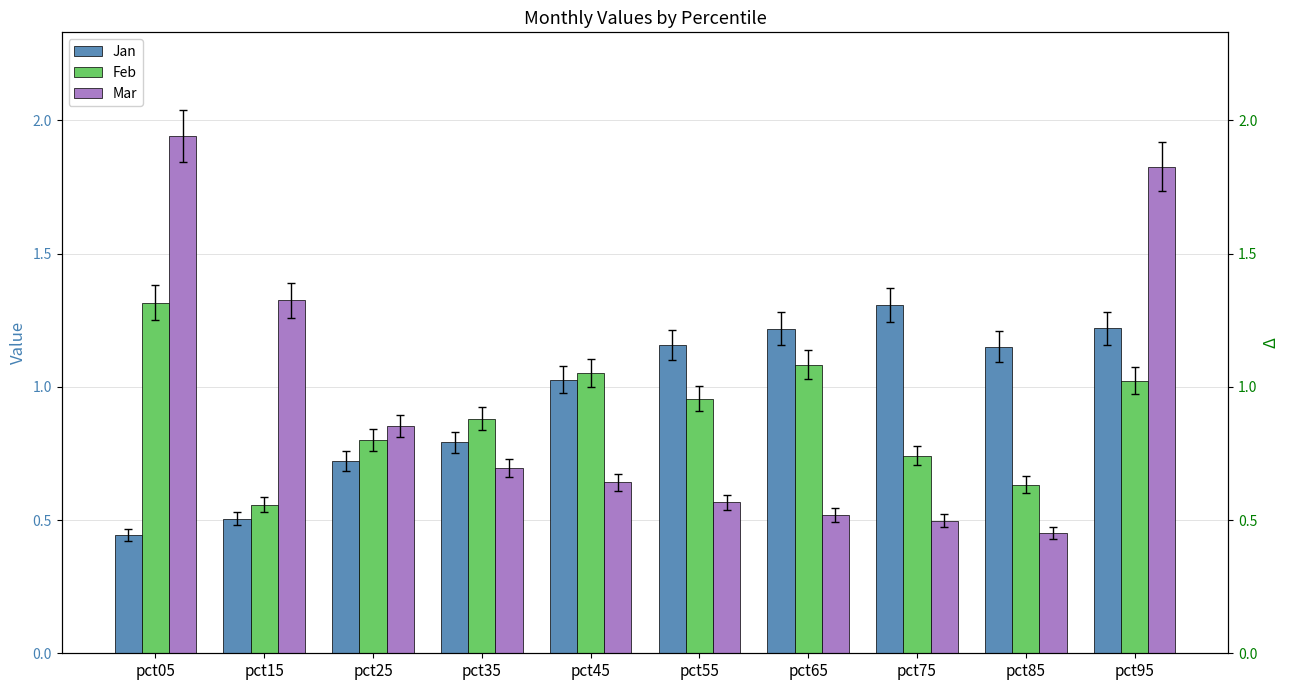

The Jan series shows 0.8 at pct35. True or false?

True